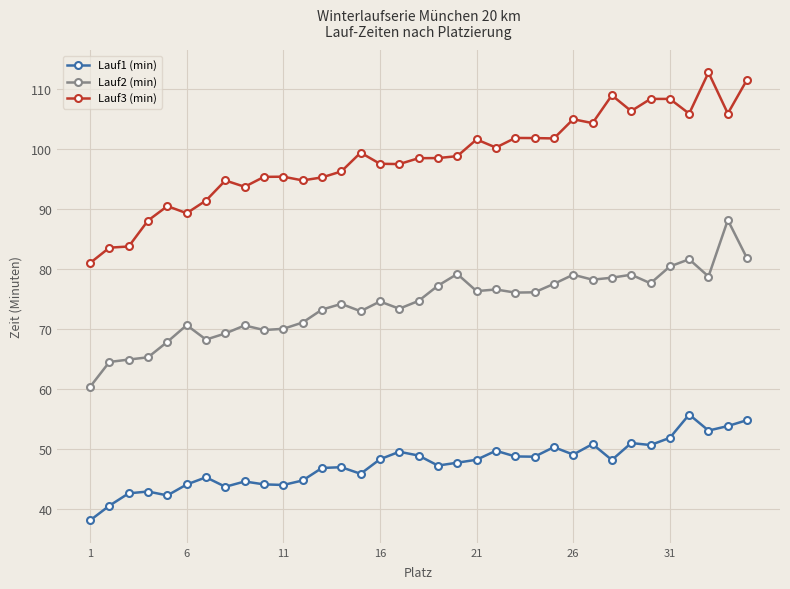

List the series in order of their peak value, highest first.

Lauf3 (min), Lauf2 (min), Lauf1 (min)